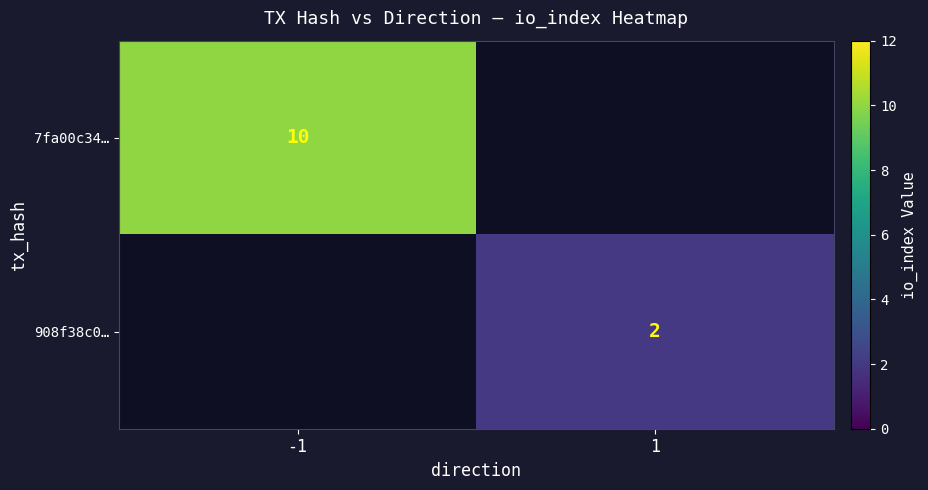

Is it true that 7fa00c34… equals 2 at -1?

False